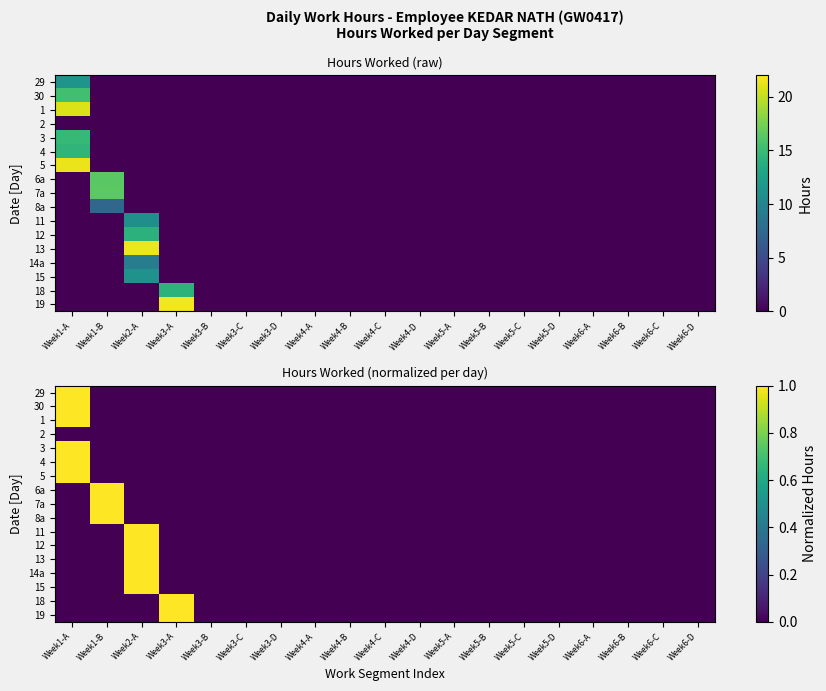

Which has a higher value, Week1-B or Week3-A?

Week1-B